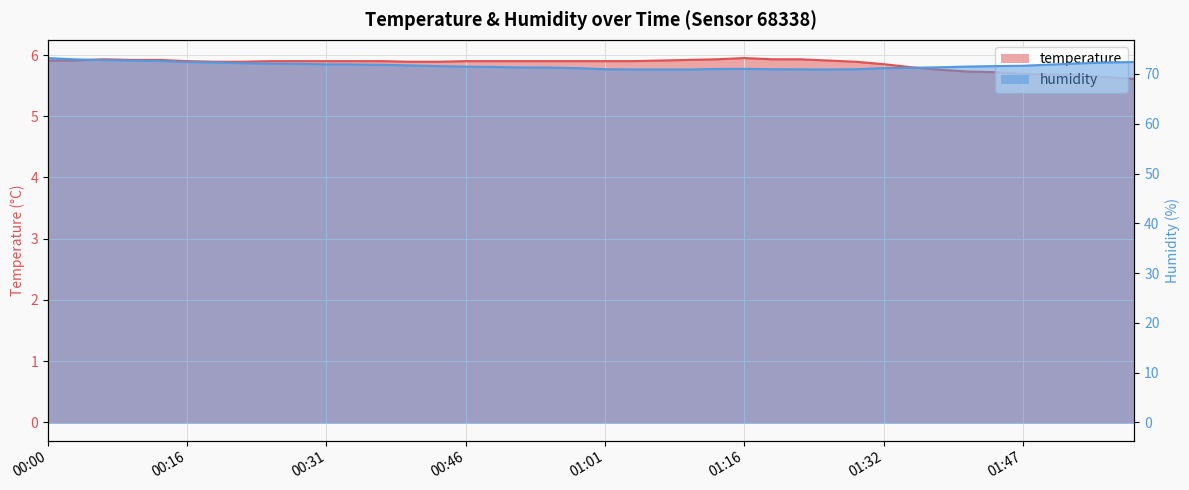

How many interior local valleys does the humidity series have?

1